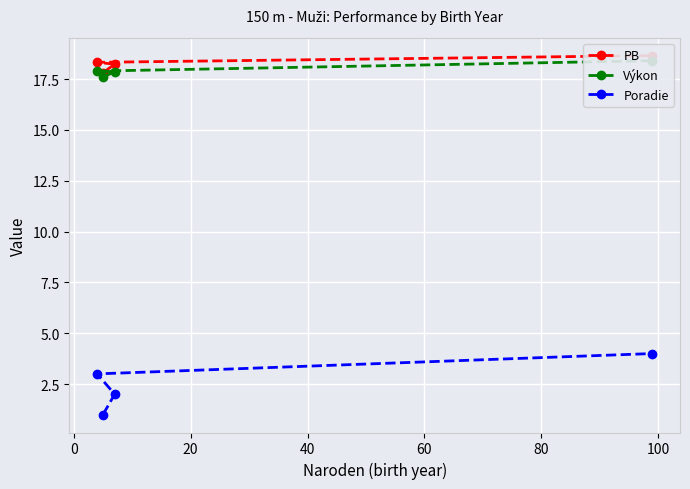

What is the total value across all series at 40?

41.0